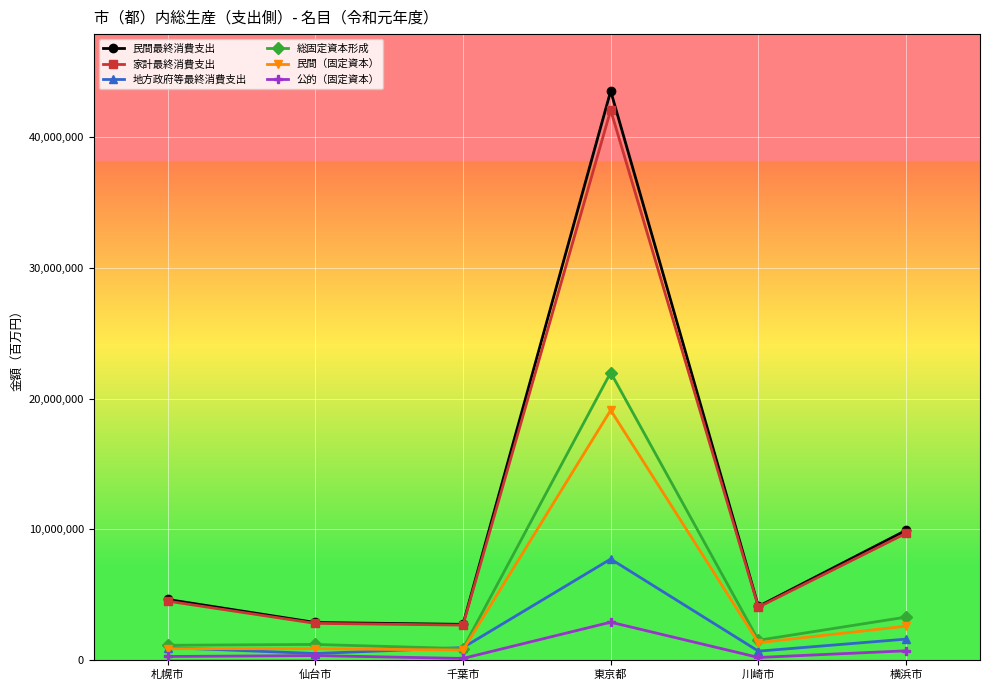

In 家計最終消費支出, how many points are higher than both neighbors (excluding endpoints)?

1